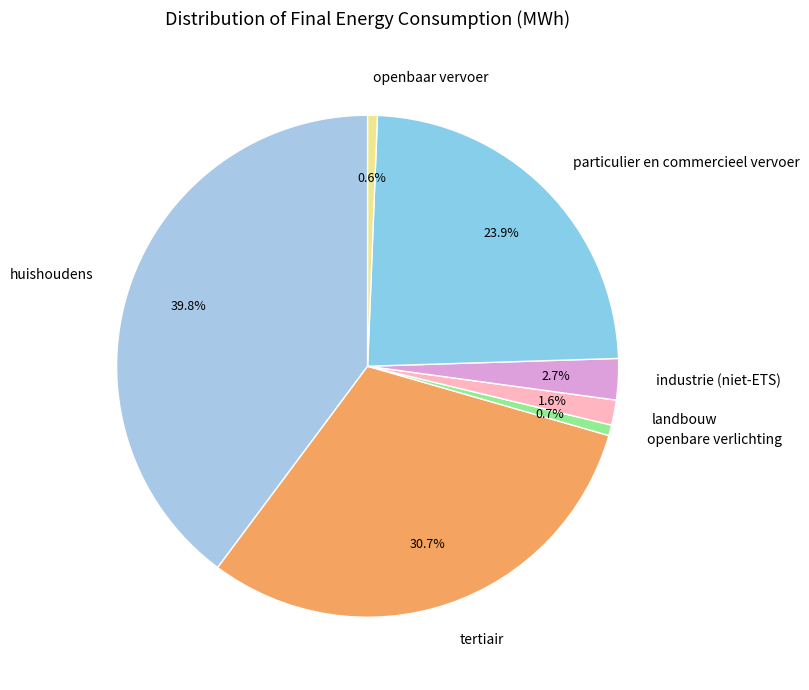

Does landbouw account for over 50% of the chart?

No